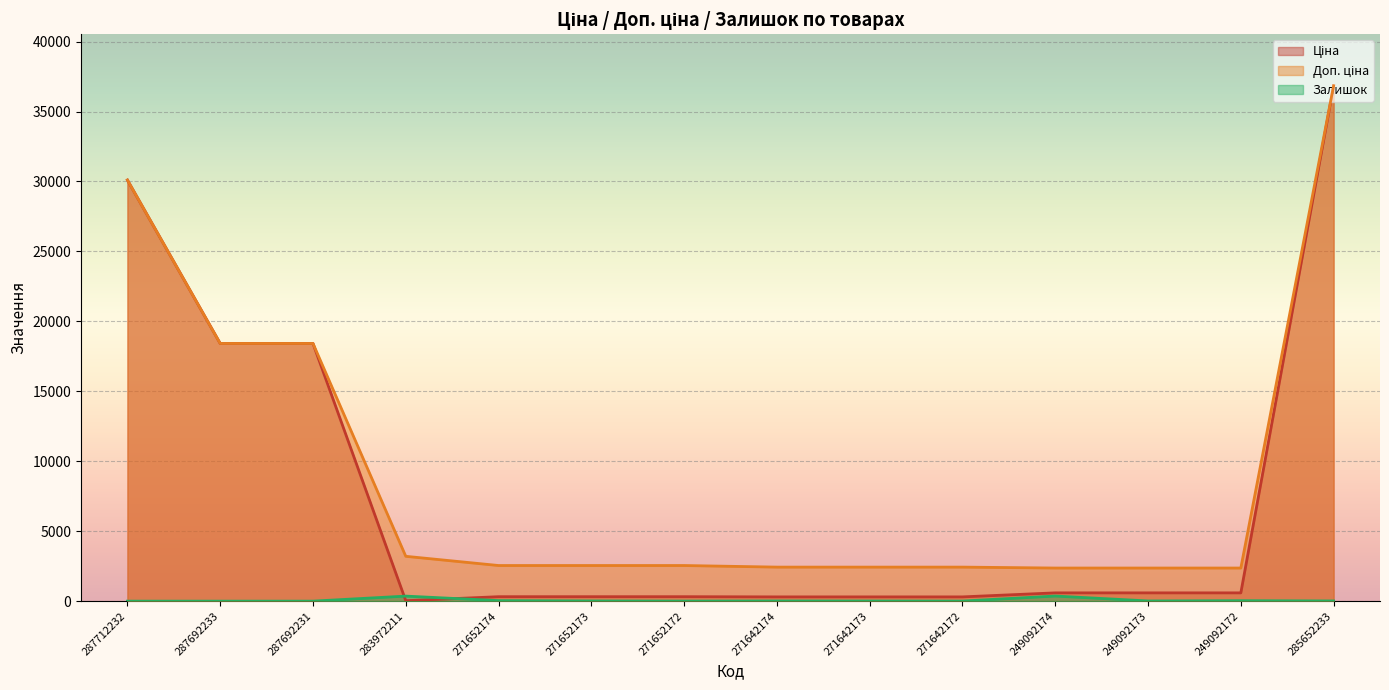

True or false: Доп. ціна has a value of 2432.8 at 271642174.

True